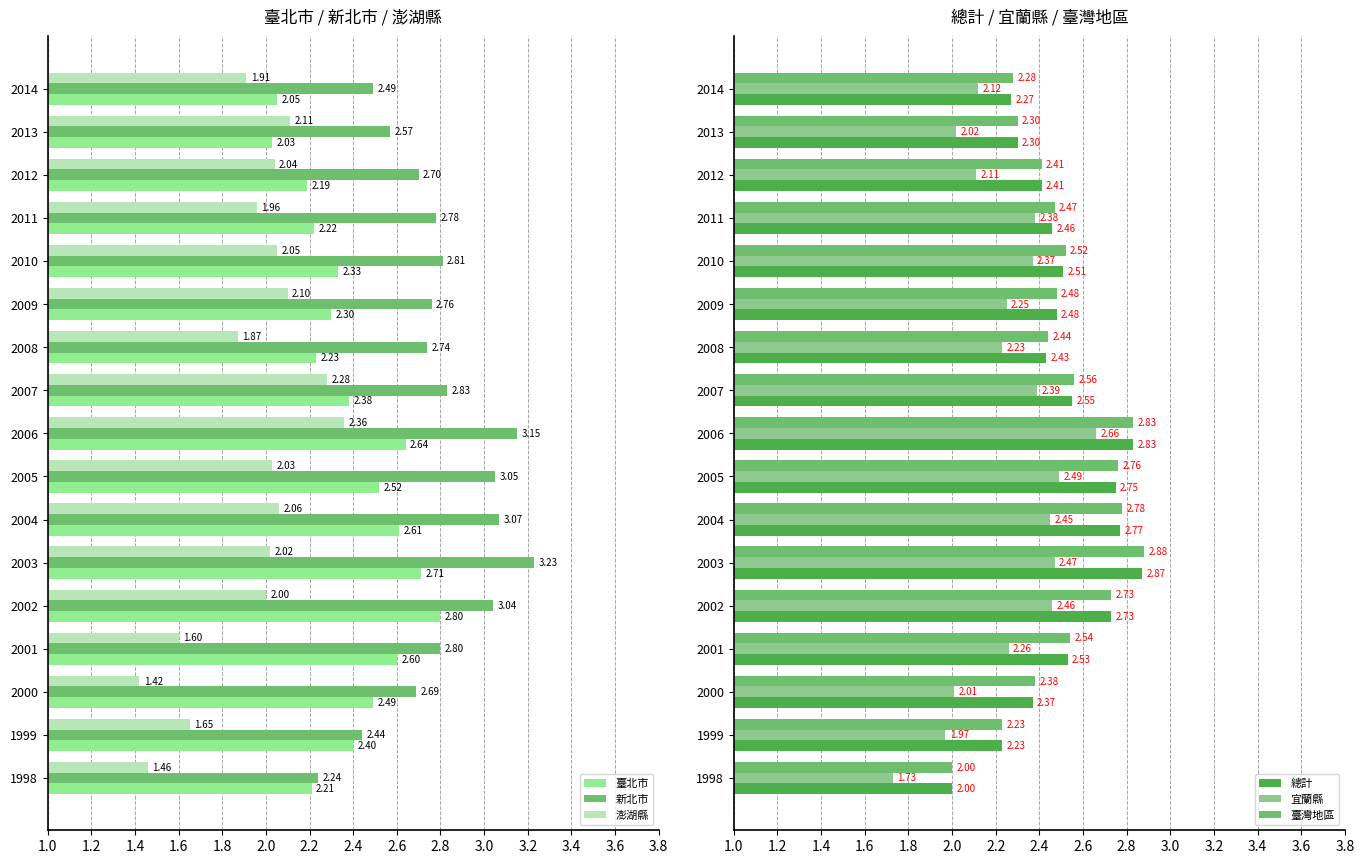

What is the sum of the 臺灣地區 values at 2005 and 1999?

5.0